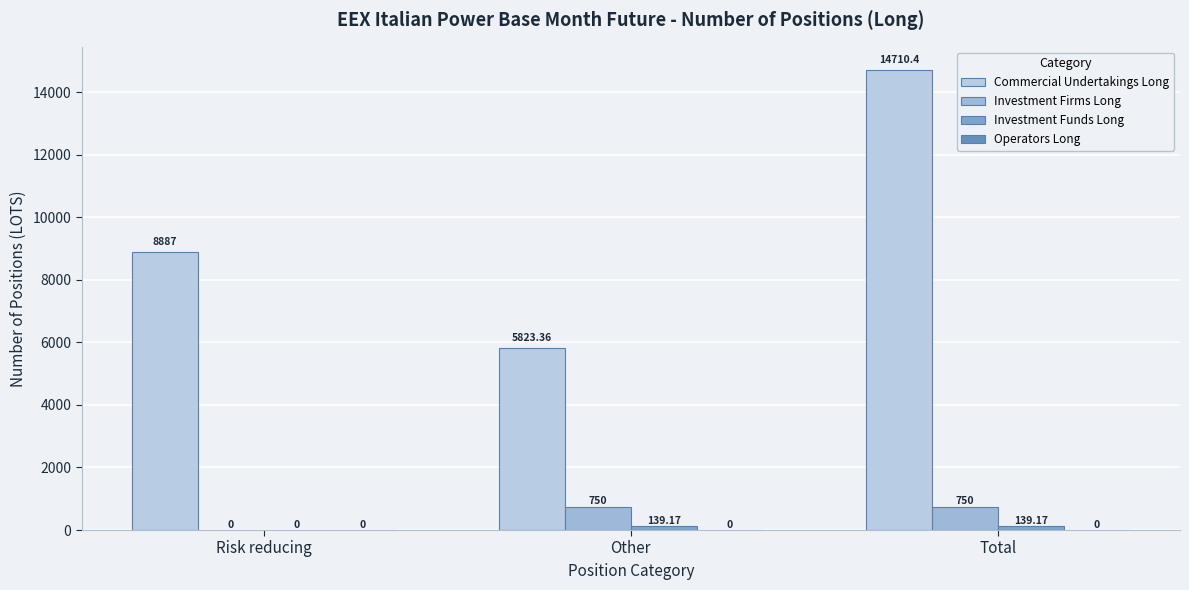

Reading right to left, what are all the values shown in this chart?

Commercial Undertakings Long: 14710.4	5823.4	8887.0
Investment Firms Long: 750.0	750.0	0.0
Investment Funds Long: 139.2	139.2	0.0
Operators Long: 0.0	0.0	0.0